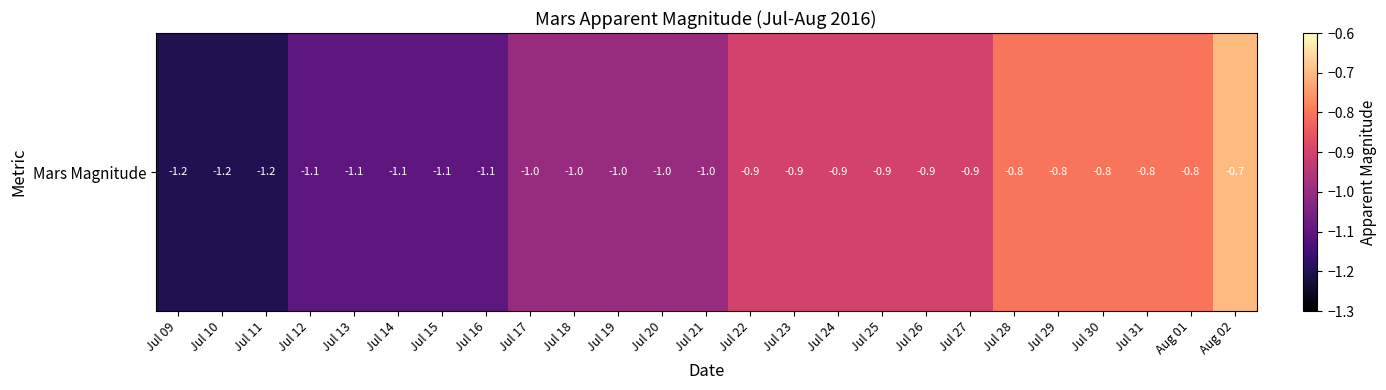

How many categories are shown in the chart?

25